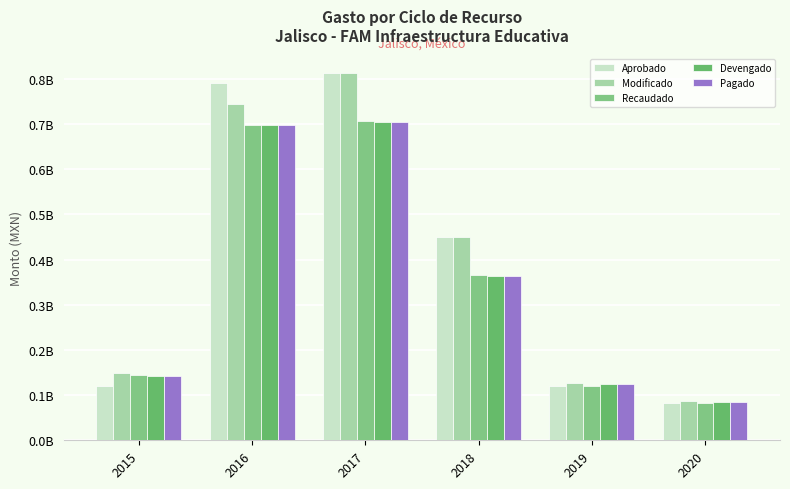

List the labels in order of Devengado value, smallest first.

2020, 2019, 2015, 2018, 2016, 2017